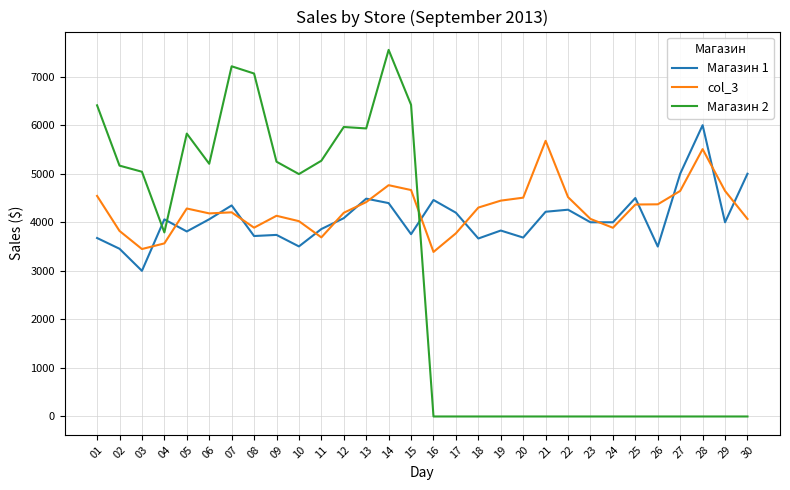

Between which two adjacent categories do col_3 and Магазин 1 first intersect?

03 and 04